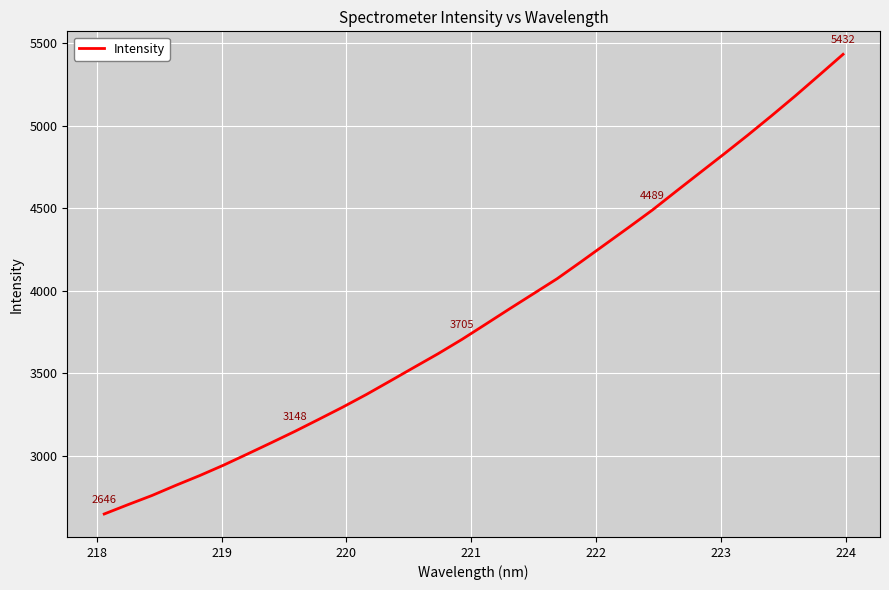

What is the difference between the maximum and minimum values?

2785.6